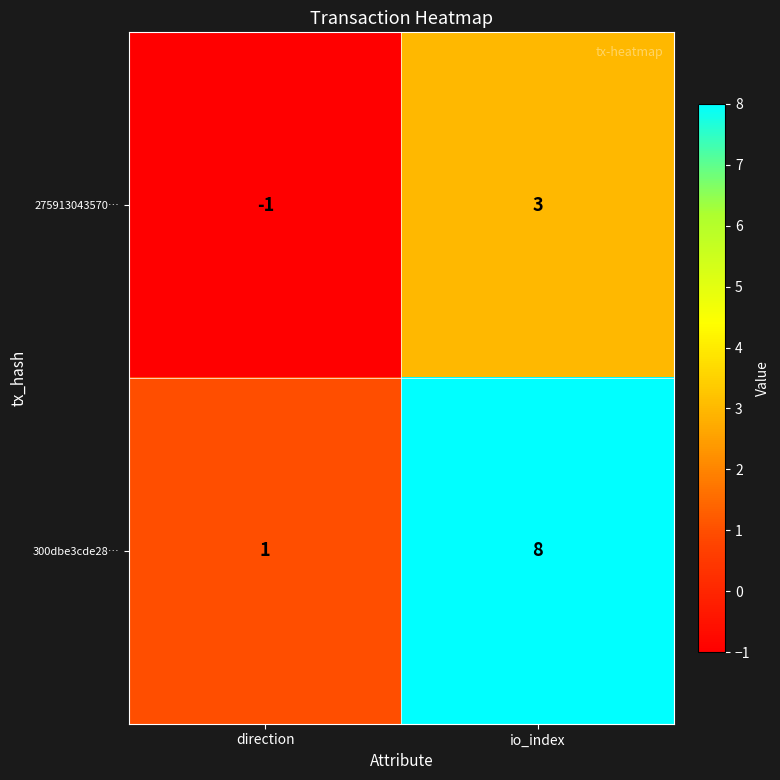

Which series has the largest range (max minus min)?

300dbe3cde28…